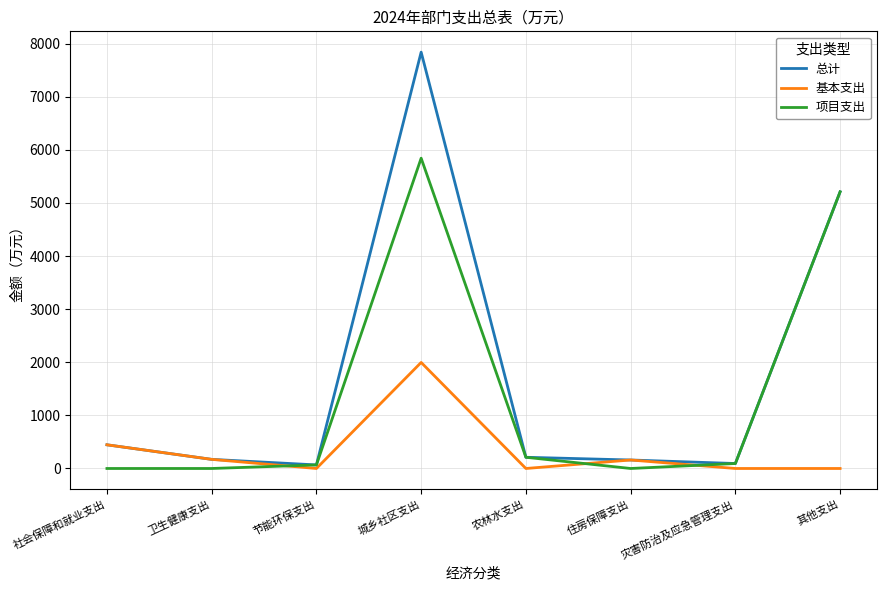

At which category is the sum across all series the highest?

城乡社区支出